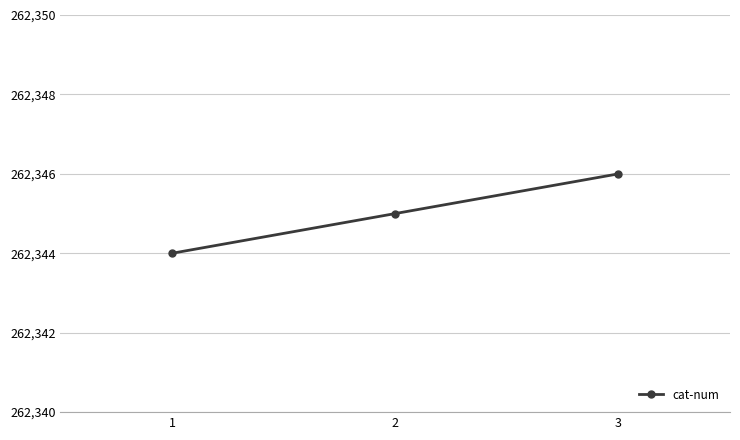

Does the chart display data point markers on the line(s)?

Yes